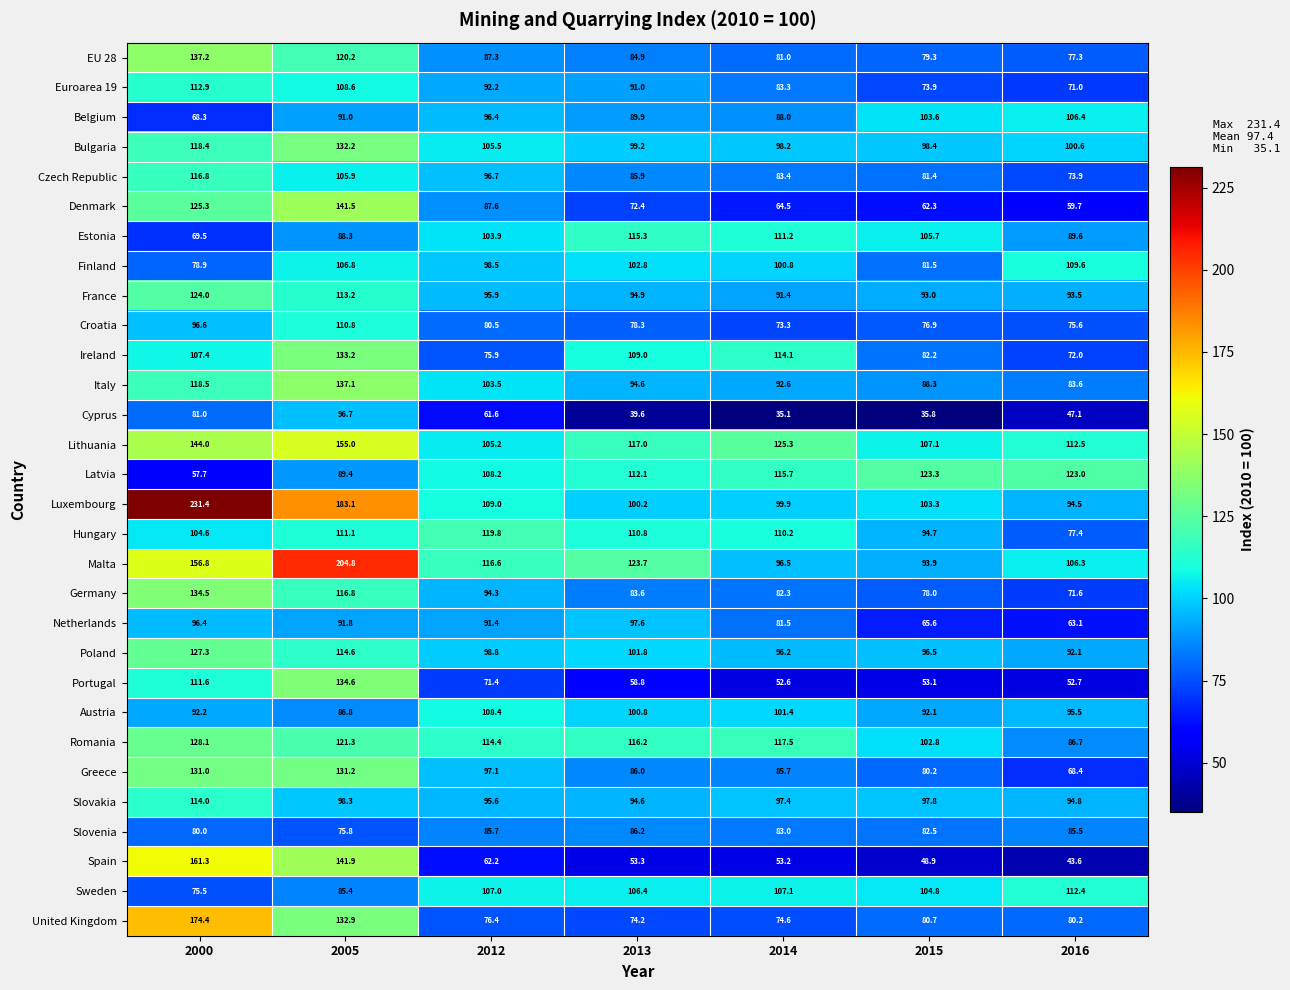

How many values in the Slovenia series are below 83?

3